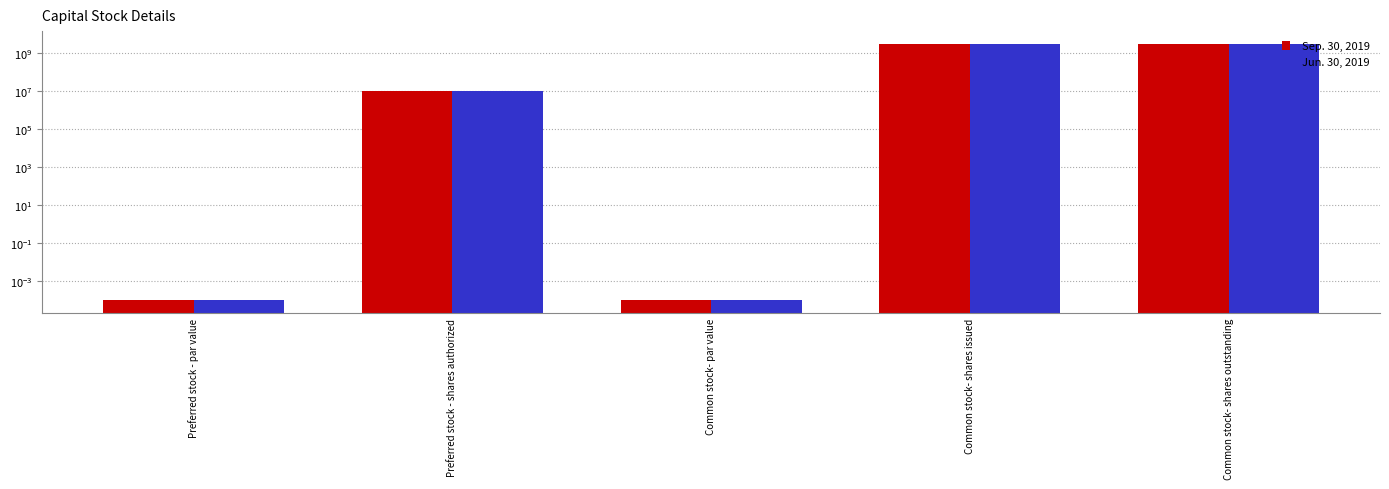

At which category does the chart reach its peak across all series?

Common stock- shares issued